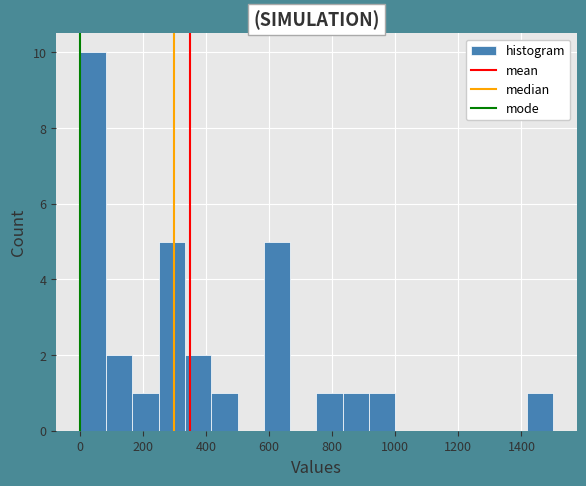

What is the height of the bar covering 340 to 420 on the x-axis? Neither the bar edges nor the heights are printed on the chart, so give them approximately, as read against the axes.

2